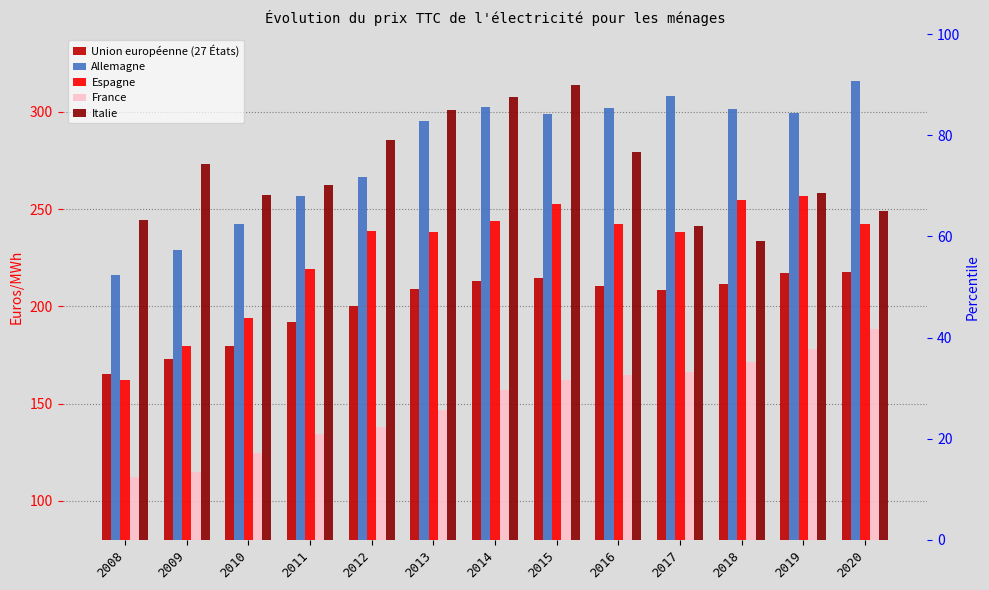

True or false: Espagne has a value of 243.8 at 2014.

True